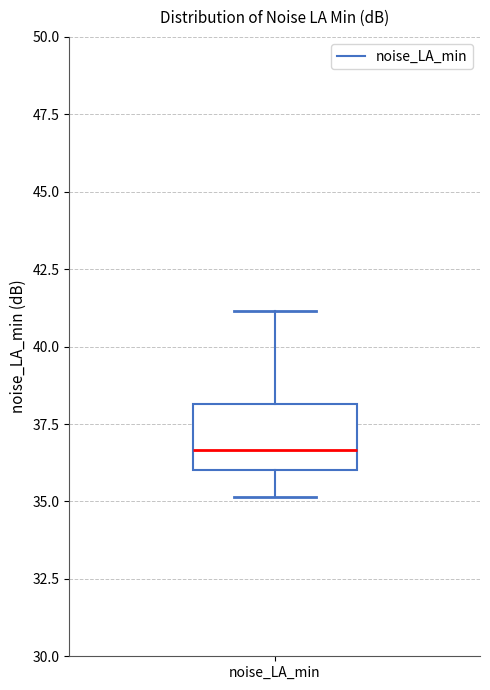

Transcribe this box plot: give where the median line is, the range the box spans, and where the two whiskers end, as read against the y-axis. The values are not printed on the chart, so give them approximately, as read against the axis.

median 36.5, box 36.0 to 38.0, whiskers 35.0 to 41.0